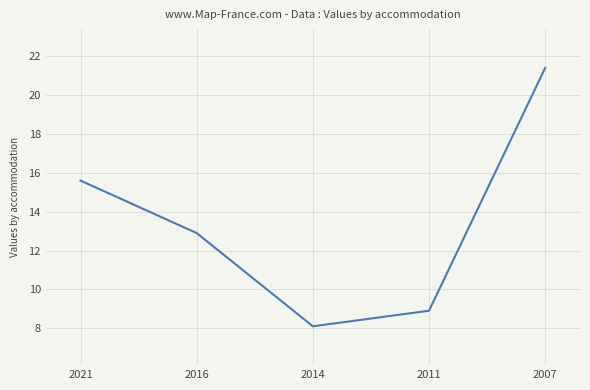

At which category does the chart reach its minimum across all series?

2014